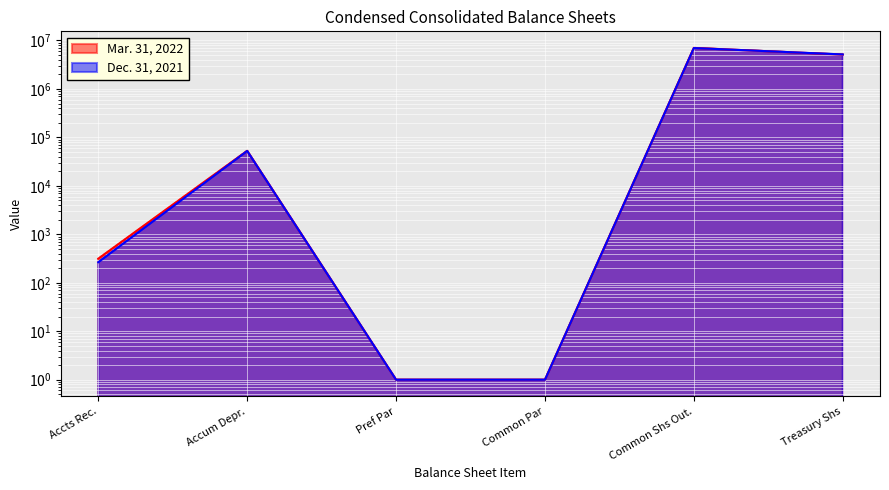

True or false: Mar. 31, 2022 has more than 1 points higher than both neighbors.

True